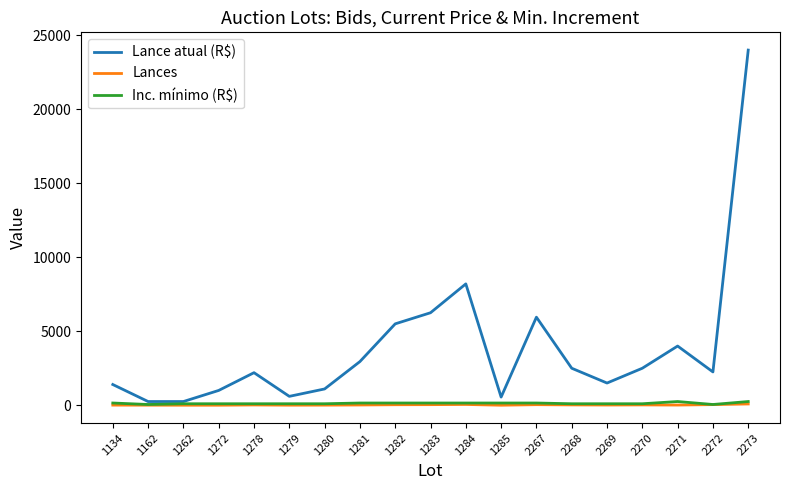

The Inc. mínimo (R$) series shows 100 at 1279. True or false?

True